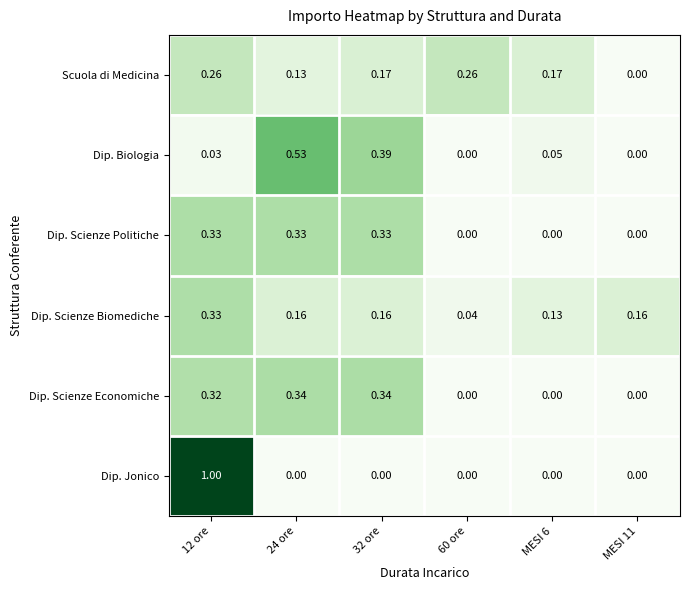

Rank the series at 24 ore from highest to lowest value.

Dip. Biologia, Dip. Scienze Economiche, Dip. Scienze Politiche, Dip. Scienze Biomediche, Scuola di Medicina, Dip. Jonico